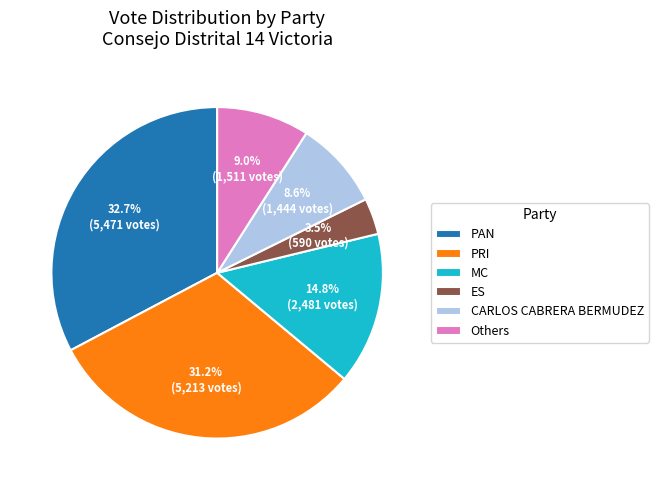

Approximately how many times larger is the value at MC compared to PRI?

0.5